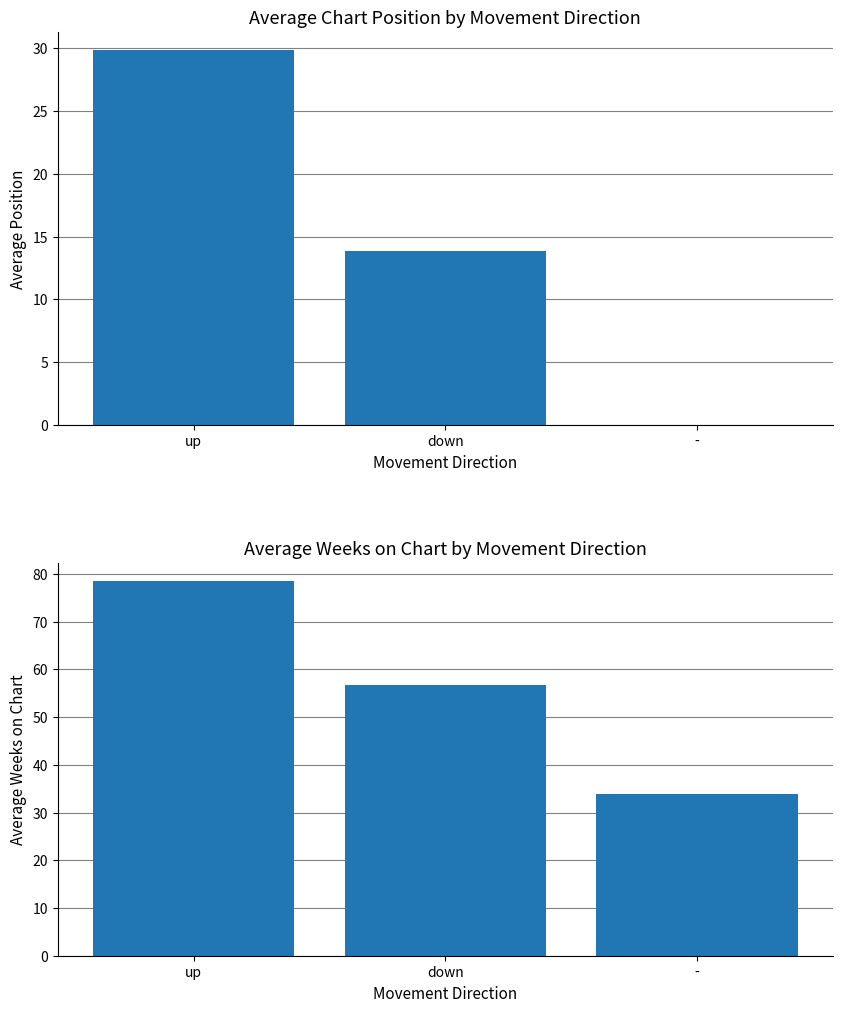

Reading left to right, list all the values displayed in this chart.

Avg Position: up=29.8	down=13.8	-=0.0
Avg Weeks on Chart: up=78.5	down=56.7	-=33.8